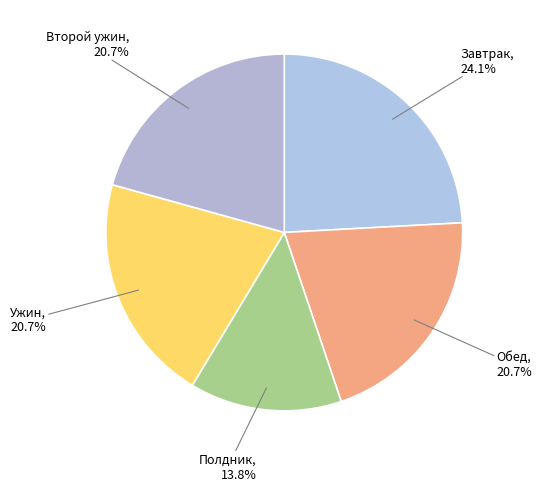

Is there a majority slice in this chart?

No